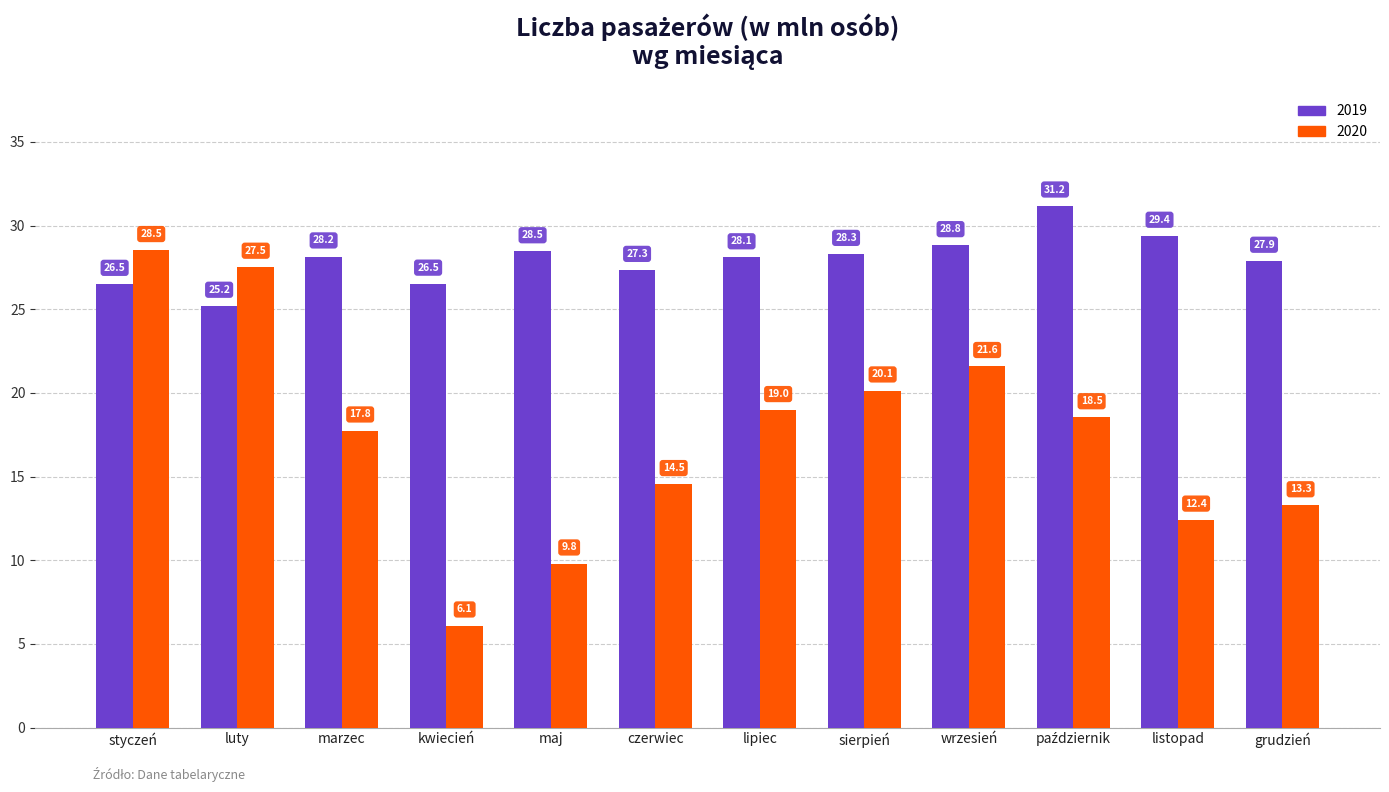

How many bars are there in total?

24